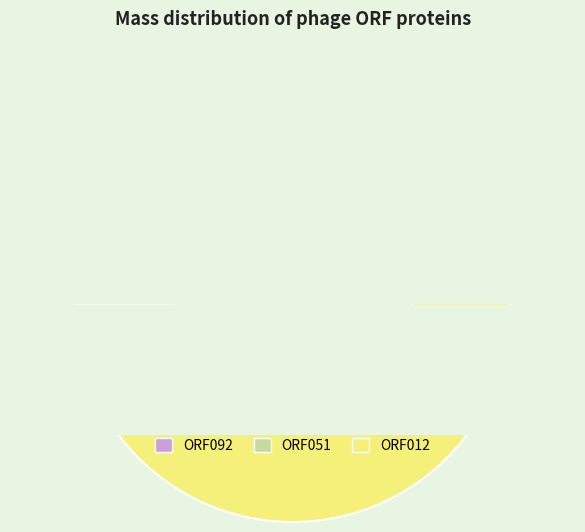

What percentage do ORF051 and ORF012 together represent?

87.3%